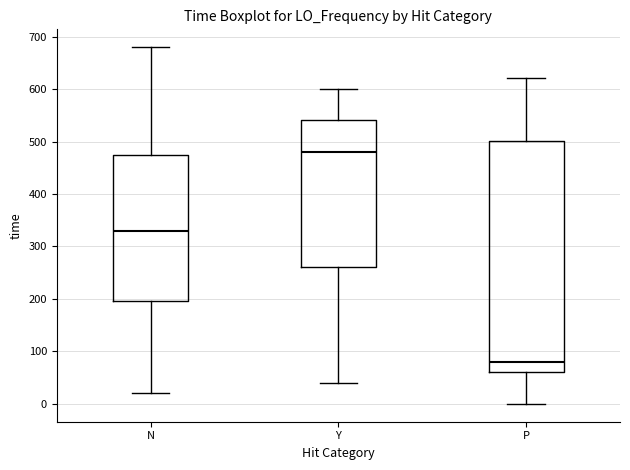

Reading left to right, read every box against the y-axis: the position of its median line, the range the box covers, and the ends of its whiskers. The values are not printed on the chart, so give them approximately, as read against the axis.

N: median 330, box 200 to 470, whiskers 20 to 680
Y: median 480, box 260 to 540, whiskers 40 to 600
P: median 80, box 60 to 500, whiskers 0 to 620